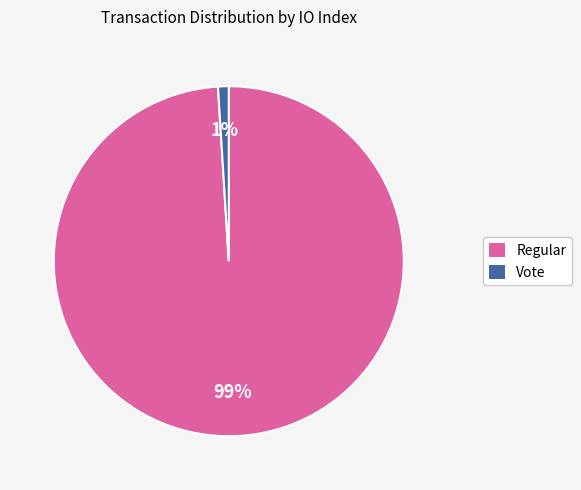

Which slice represents more than half of the pie?

Regular